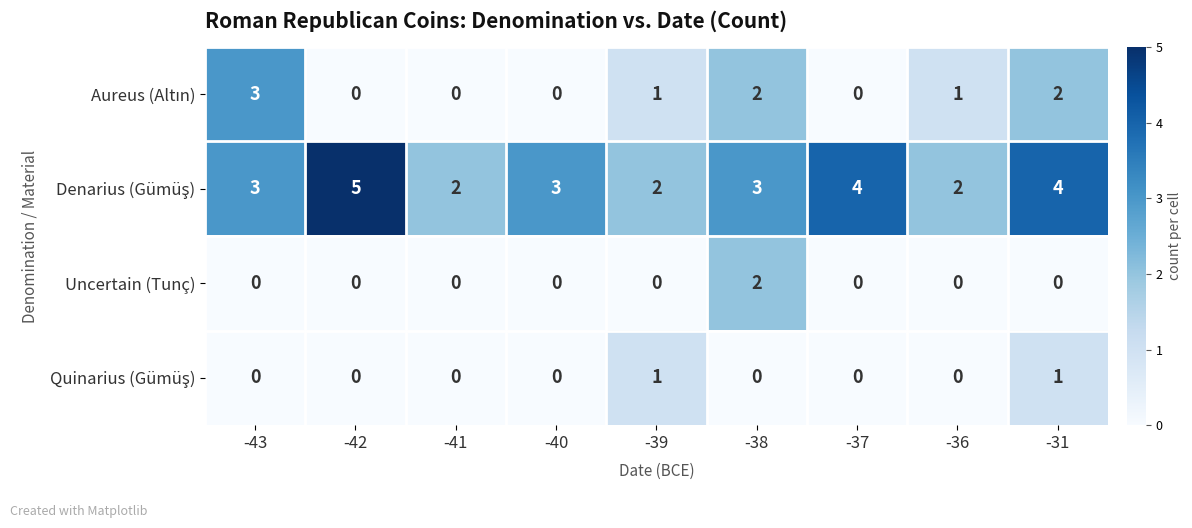

What is the greatest value displayed?

5